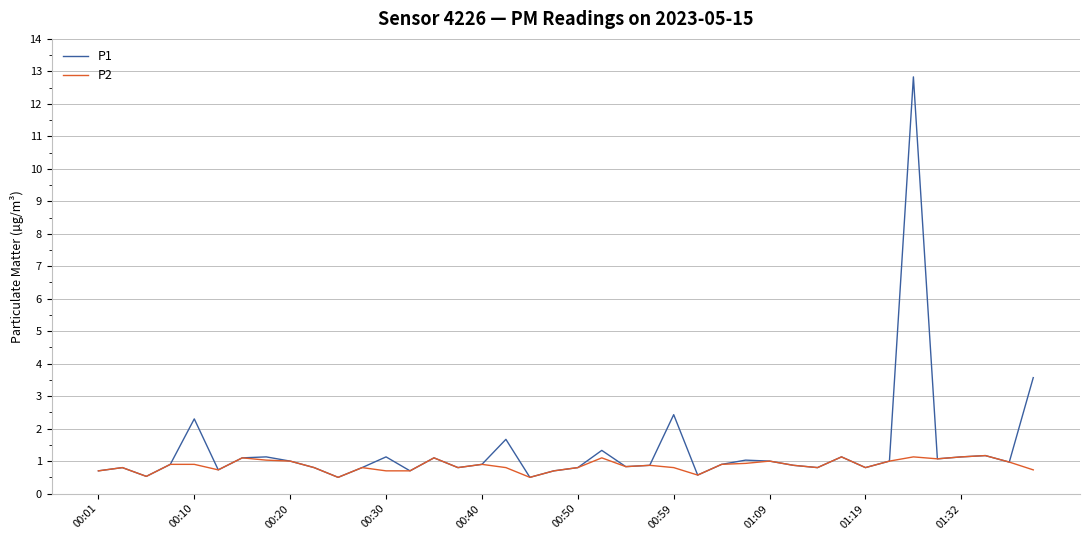

What is the maximum value for P2?

1.2